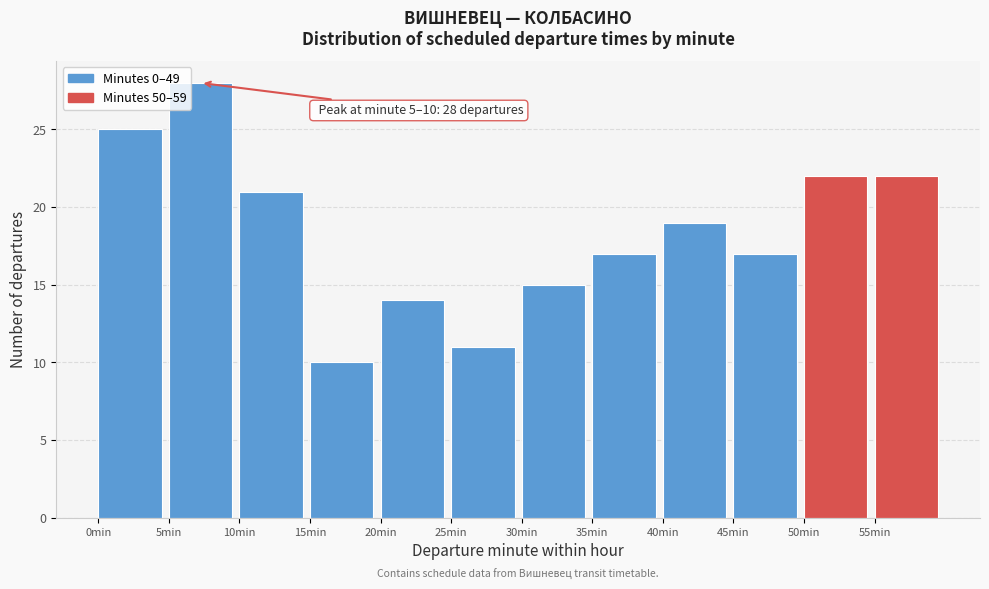

Over which range of the x-axis is the bar tallest?

5 to 10